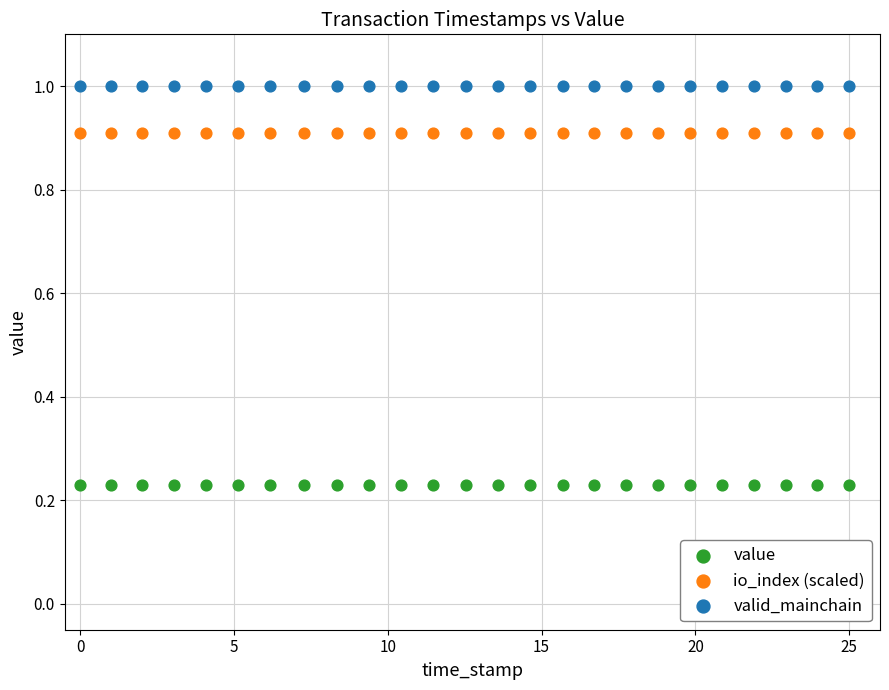

Which series contains the highest Y value?

valid_mainchain